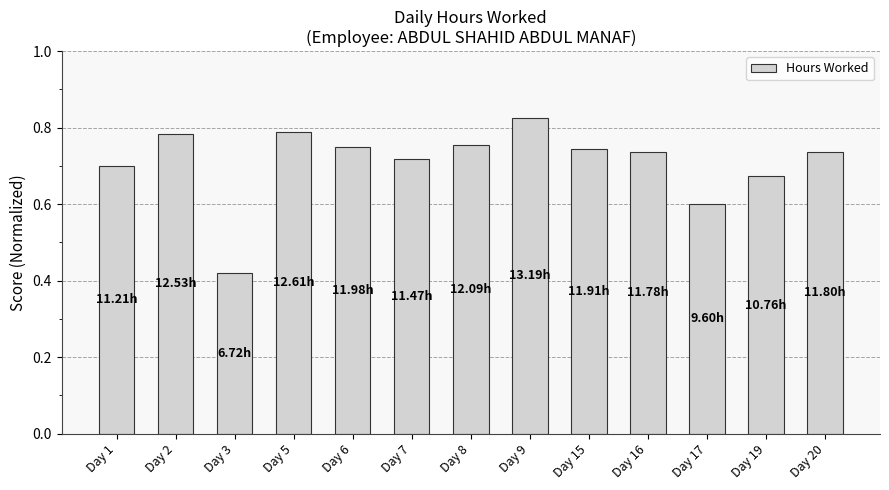

Which has a higher value, Day 20 or Day 7?

Day 20